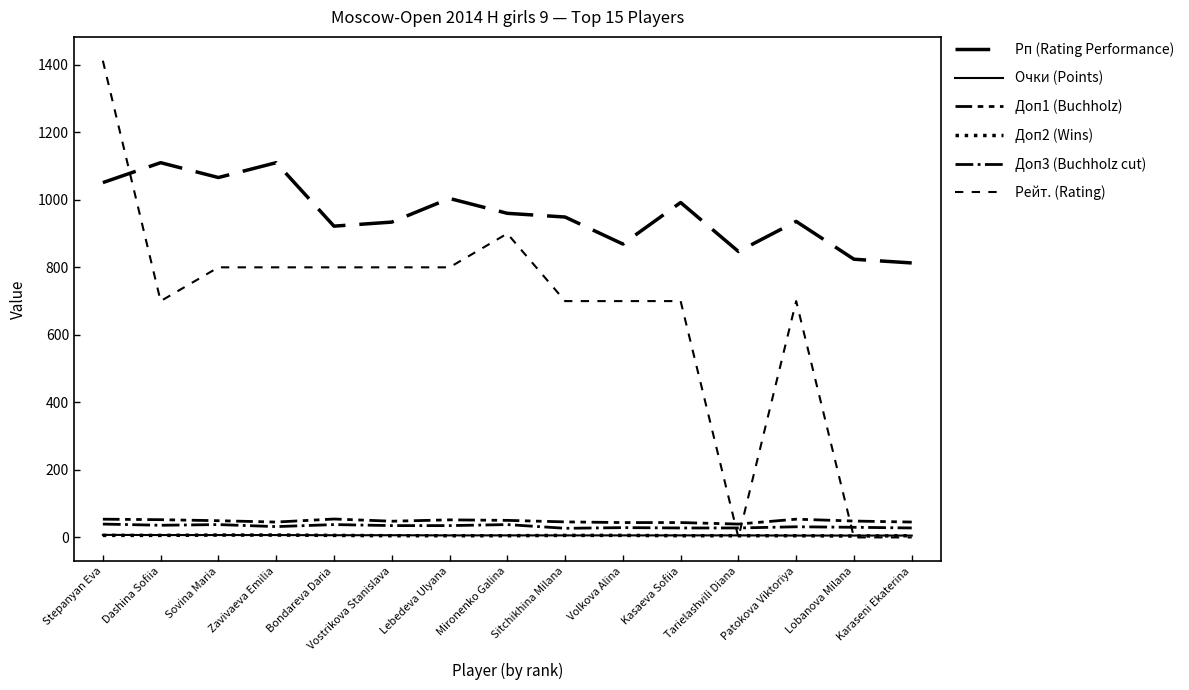

Does the chart have visible grid lines?

No